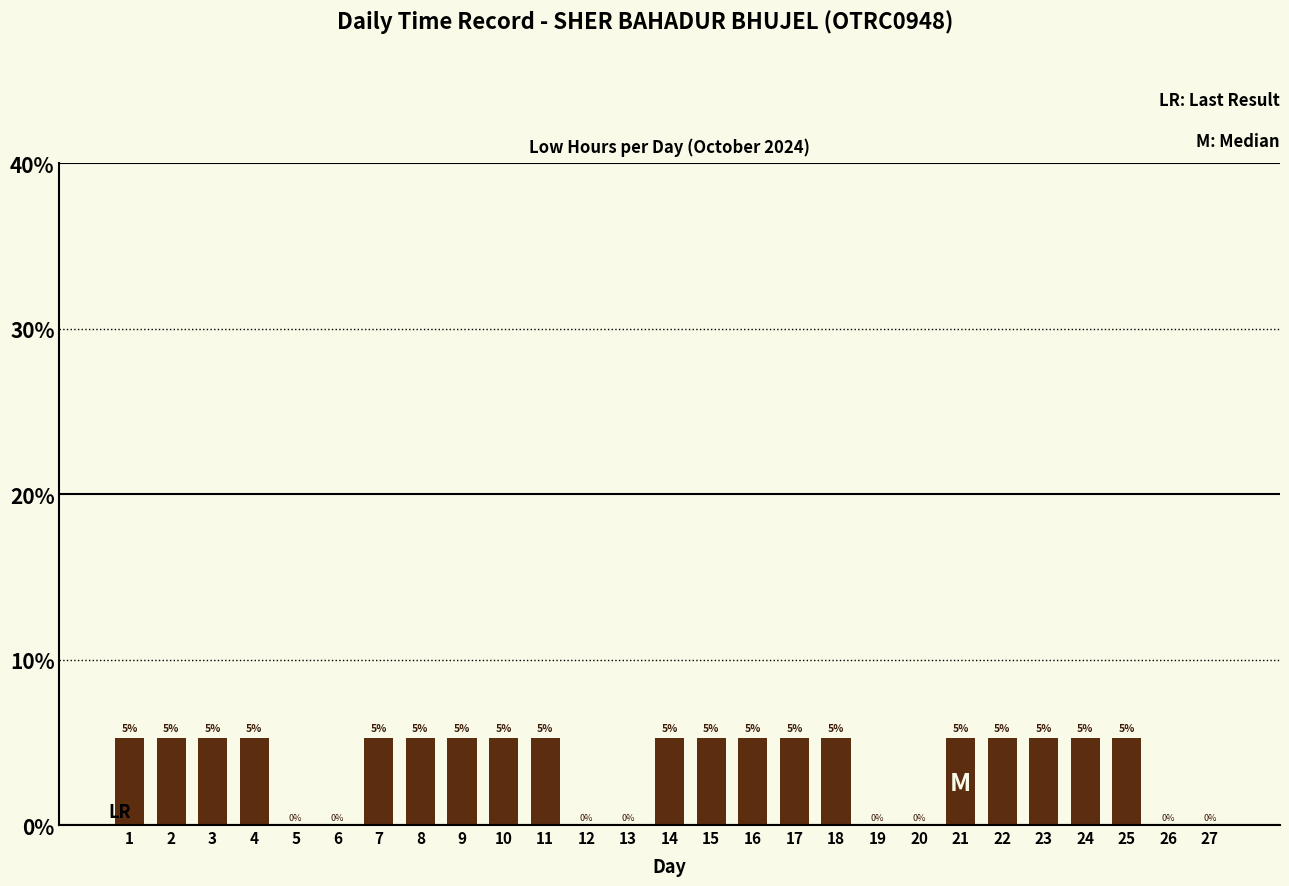

What is the average value?

3.7